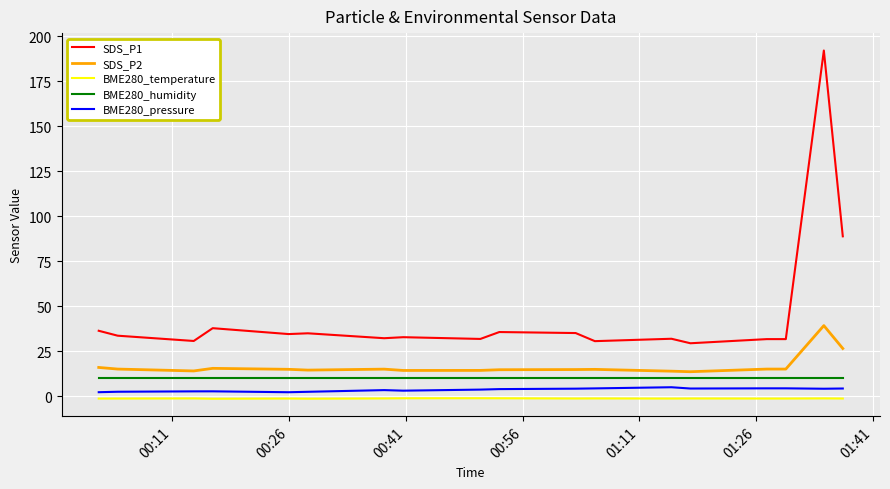

What is the difference between the maximum and second lowest values in the BME280_pressure series?

2.8